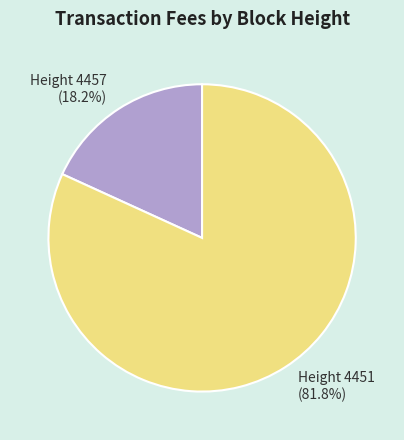

Do Height 4457 and Height 4451 together represent more than half of the pie?

Yes